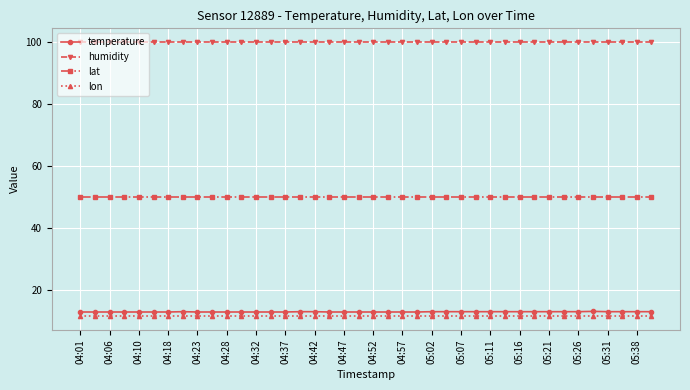

What is the maximum value shown in the chart?

99.9